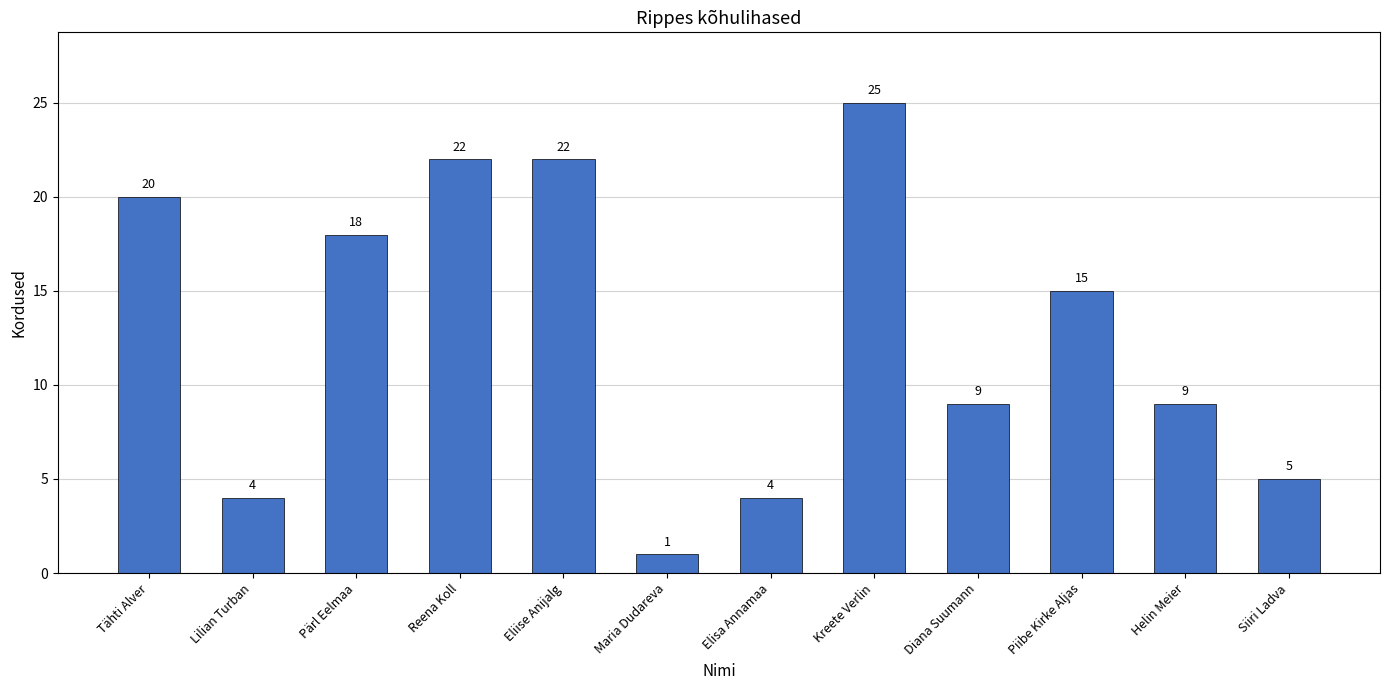

Approximately how many times larger is the value at Lilian Turban compared to Diana Suumann?

0.4